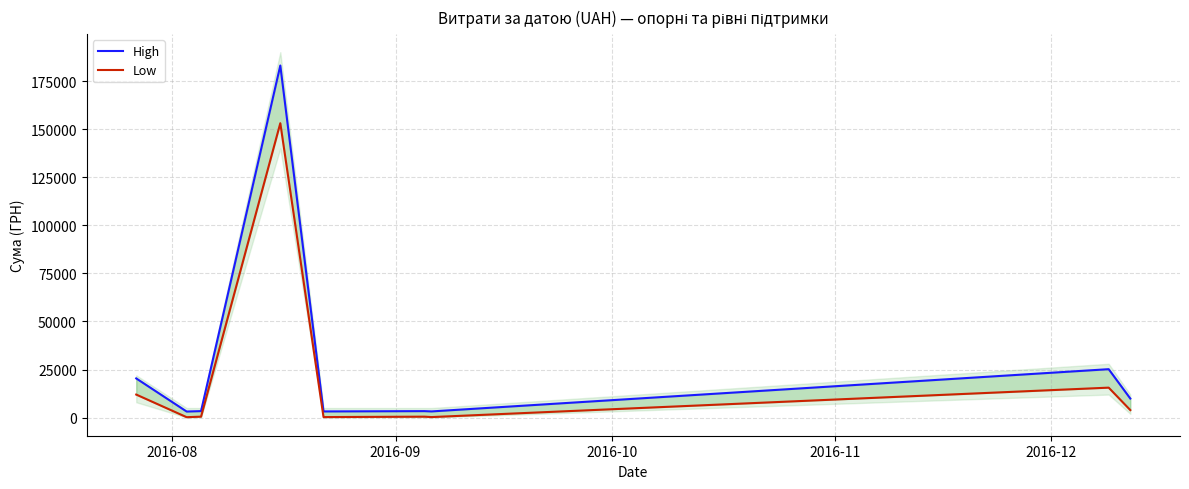

Which series has the largest total across all categories?

High